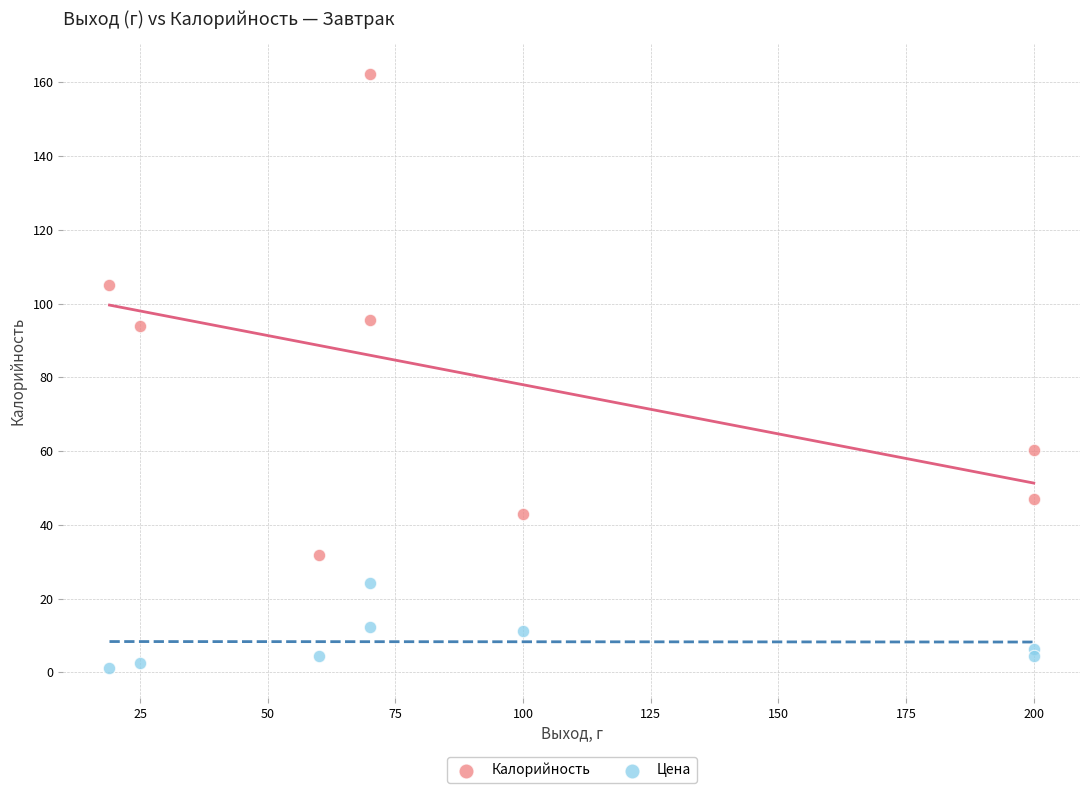

What are all the series names shown in the legend?

Калорийность, Цена